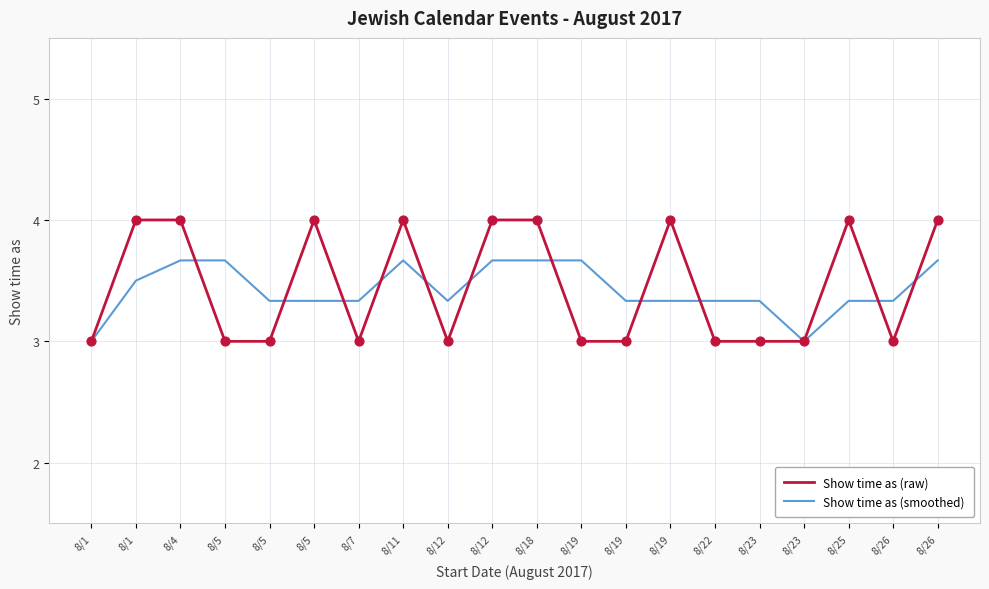

What are all the series names shown in the legend?

Show time as (raw), Show time as (smoothed)